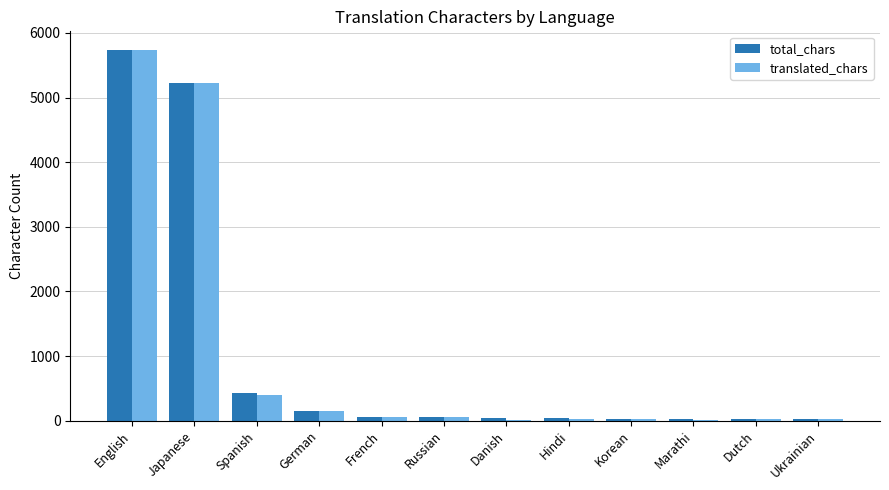

What is the approximate value of total_chars at German?

151